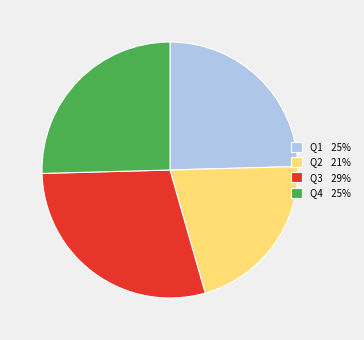

Is there any slice that represents more than half of the pie?

No